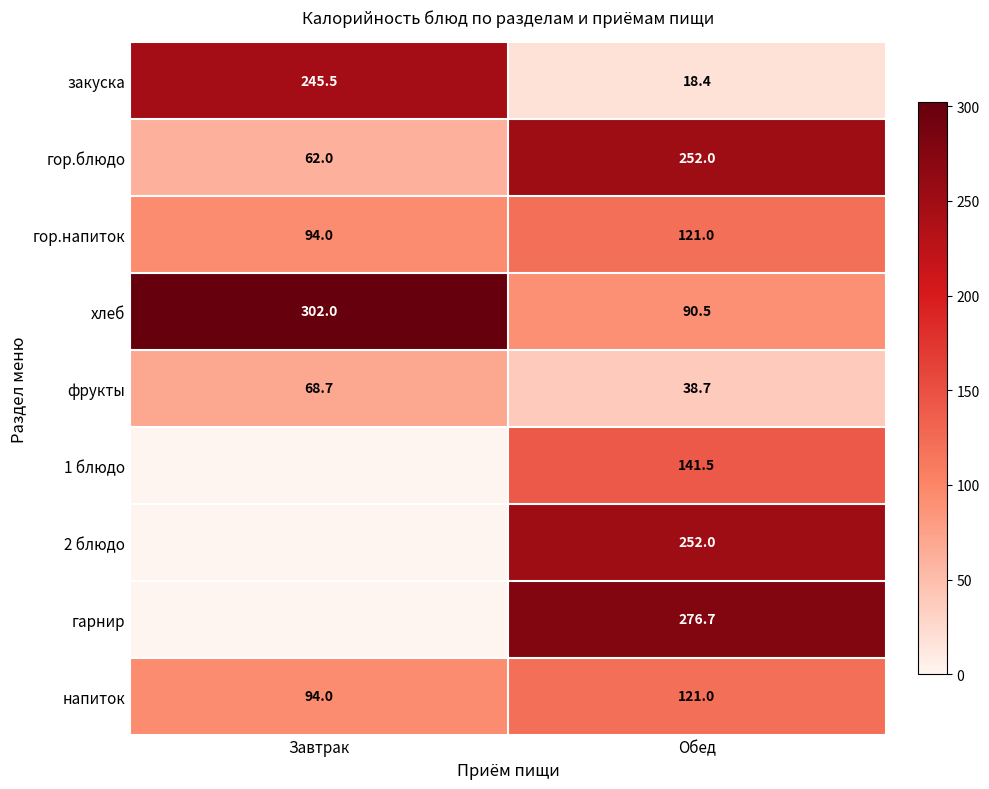

The value of гор.напиток at Обед is 121.0. True or false?

True